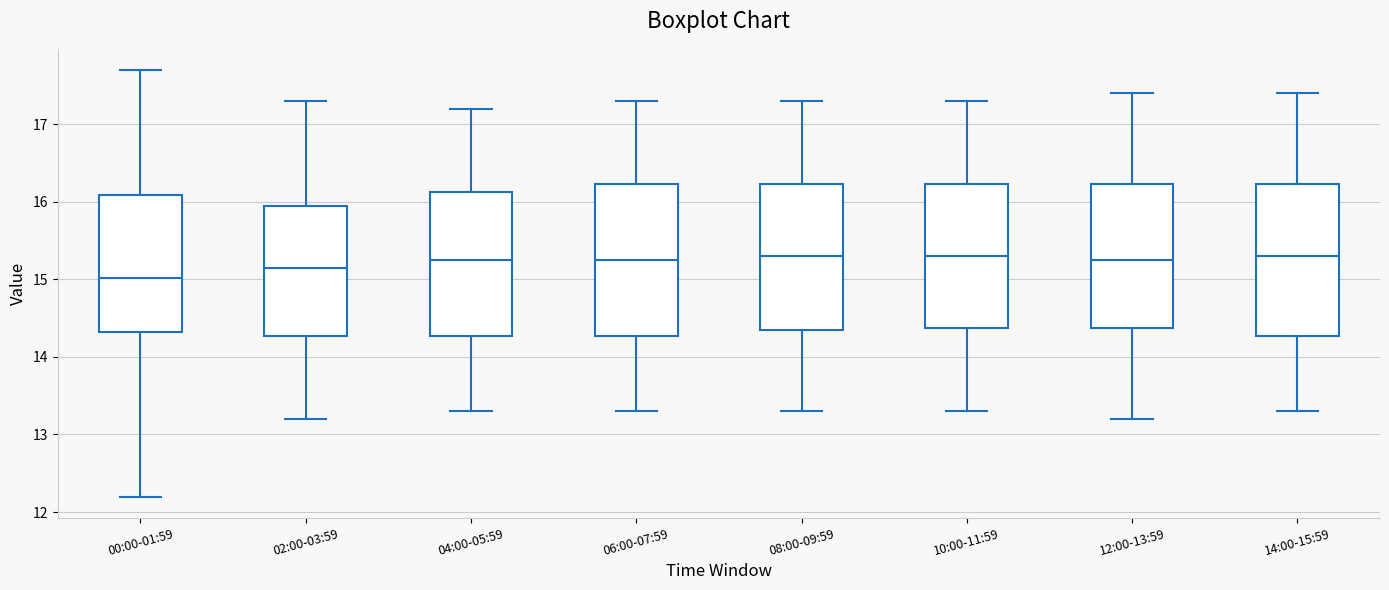

Reading left to right, read every box against the y-axis: the position of its median line, the range the box covers, and the ends of its whiskers. The values are not printed on the chart, so give them approximately, as read against the axis.

00:00-01:59: median 15.0, box 14.3 to 16.1, whiskers 12.2 to 17.7
02:00-03:59: median 15.2, box 14.3 to 16.0, whiskers 13.2 to 17.3
04:00-05:59: median 15.3, box 14.3 to 16.1, whiskers 13.3 to 17.2
06:00-07:59: median 15.3, box 14.3 to 16.2, whiskers 13.3 to 17.3
08:00-09:59: median 15.3, box 14.4 to 16.2, whiskers 13.3 to 17.3
10:00-11:59: median 15.3, box 14.4 to 16.2, whiskers 13.3 to 17.3
12:00-13:59: median 15.3, box 14.4 to 16.2, whiskers 13.2 to 17.4
14:00-15:59: median 15.3, box 14.3 to 16.2, whiskers 13.3 to 17.4